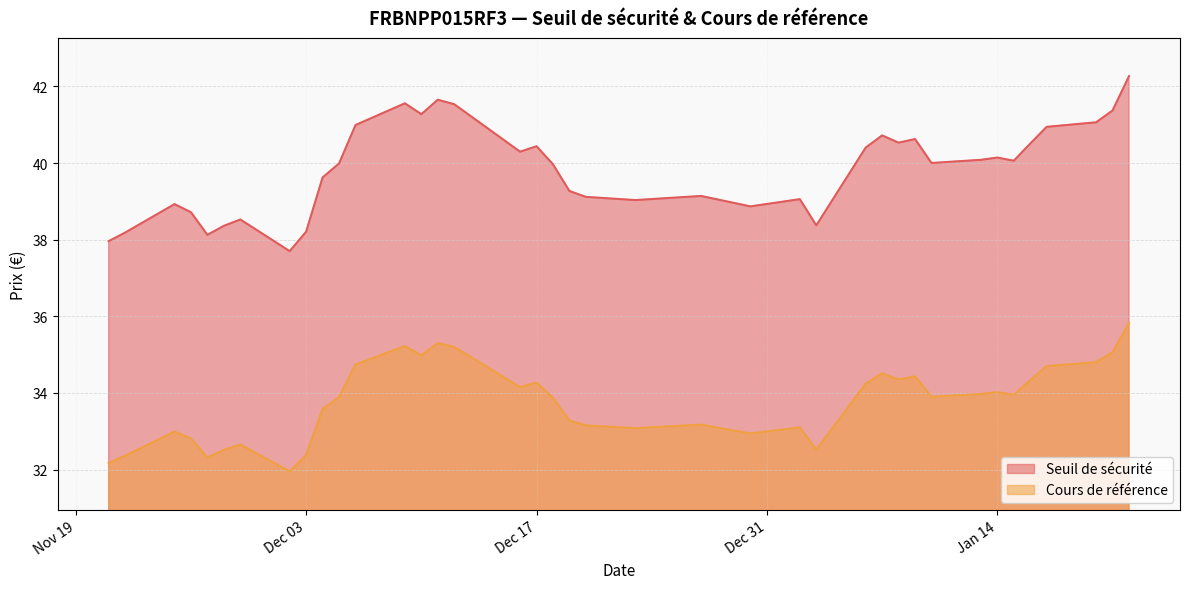

In Seuil de sécurité, how many points are higher than both neighbors (excluding endpoints)?

10